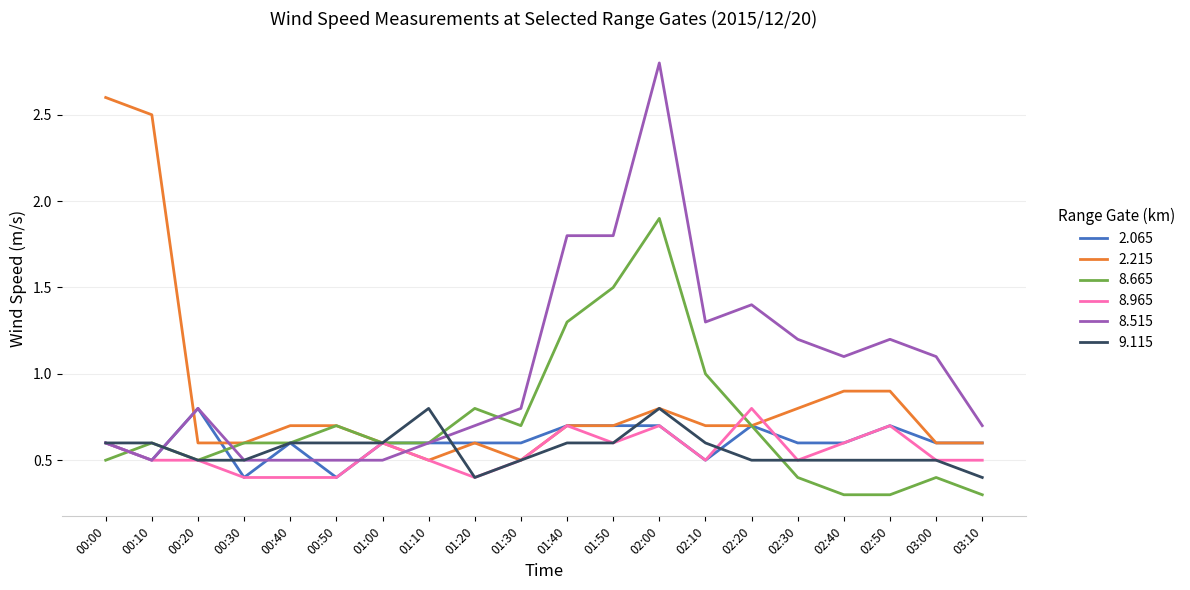

Reading left to right, what are all the values shown in this chart?

2.065: 00:00=0.6	00:10=0.5	00:20=0.8	00:30=0.4	00:40=0.6	00:50=0.4	01:00=0.6	01:10=0.6	01:20=0.6	01:30=0.6	01:40=0.7	01:50=0.7	02:00=0.7	02:10=0.5	02:20=0.7	02:30=0.6	02:40=0.6	02:50=0.7	03:00=0.6	03:10=0.6
2.215: 00:00=2.6	00:10=2.5	00:20=0.6	00:30=0.6	00:40=0.7	00:50=0.7	01:00=0.6	01:10=0.5	01:20=0.6	01:30=0.5	01:40=0.7	01:50=0.7	02:00=0.8	02:10=0.7	02:20=0.7	02:30=0.8	02:40=0.9	02:50=0.9	03:00=0.6	03:10=0.6
8.665: 00:00=0.5	00:10=0.6	00:20=0.5	00:30=0.6	00:40=0.6	00:50=0.7	01:00=0.6	01:10=0.6	01:20=0.8	01:30=0.7	01:40=1.3	01:50=1.5	02:00=1.9	02:10=1.0	02:20=0.7	02:30=0.4	02:40=0.3	02:50=0.3	03:00=0.4	03:10=0.3
8.965: 00:00=0.6	00:10=0.5	00:20=0.5	00:30=0.4	00:40=0.4	00:50=0.4	01:00=0.6	01:10=0.5	01:20=0.4	01:30=0.5	01:40=0.7	01:50=0.6	02:00=0.7	02:10=0.5	02:20=0.8	02:30=0.5	02:40=0.6	02:50=0.7	03:00=0.5	03:10=0.5
8.515: 00:00=0.6	00:10=0.5	00:20=0.8	00:30=0.5	00:40=0.5	00:50=0.5	01:00=0.5	01:10=0.6	01:20=0.7	01:30=0.8	01:40=1.8	01:50=1.8	02:00=2.8	02:10=1.3	02:20=1.4	02:30=1.2	02:40=1.1	02:50=1.2	03:00=1.1	03:10=0.7
9.115: 00:00=0.6	00:10=0.6	00:20=0.5	00:30=0.5	00:40=0.6	00:50=0.6	01:00=0.6	01:10=0.8	01:20=0.4	01:30=0.5	01:40=0.6	01:50=0.6	02:00=0.8	02:10=0.6	02:20=0.5	02:30=0.5	02:40=0.5	02:50=0.5	03:00=0.5	03:10=0.4